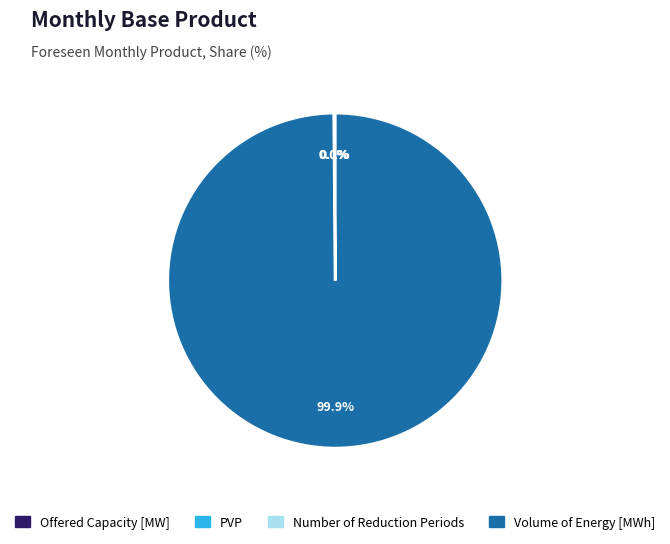

Which category has the biggest portion of the pie?

Volume of Energy [MWh]